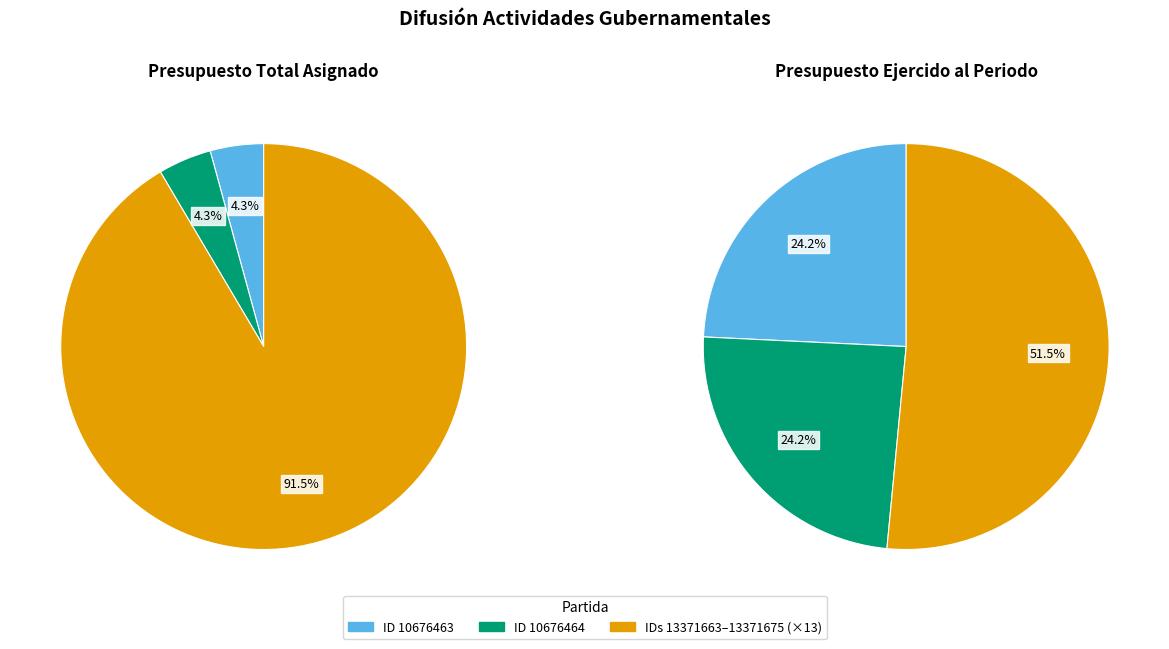

What is the difference between the highest and lowest values at 13371674?

902686.0